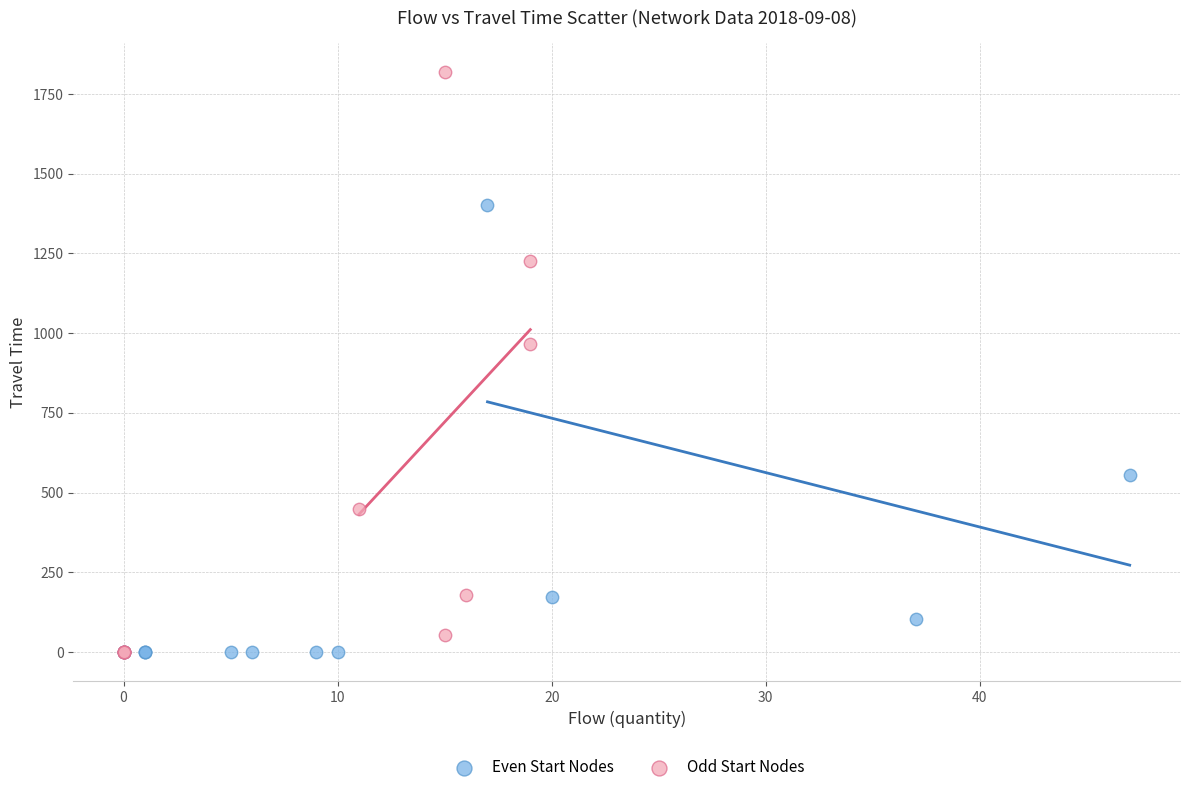

Which series has the widest spread of Y values?

Odd Start Nodes